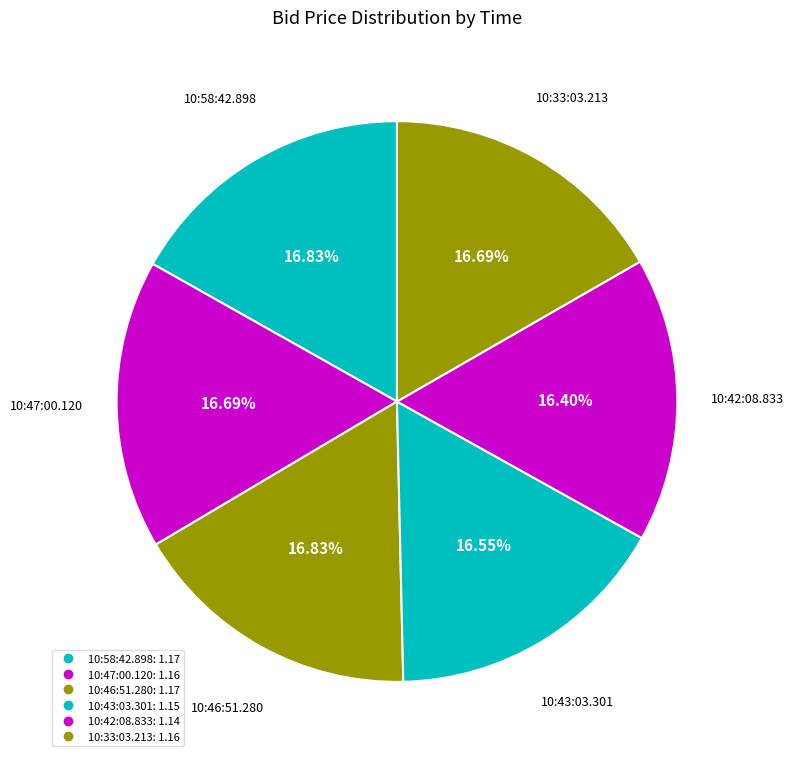

Rank the categories by value from lowest to highest.

10:42:08.833, 10:43:03.301, 10:47:00.120, 10:33:03.213, 10:58:42.898, 10:46:51.280